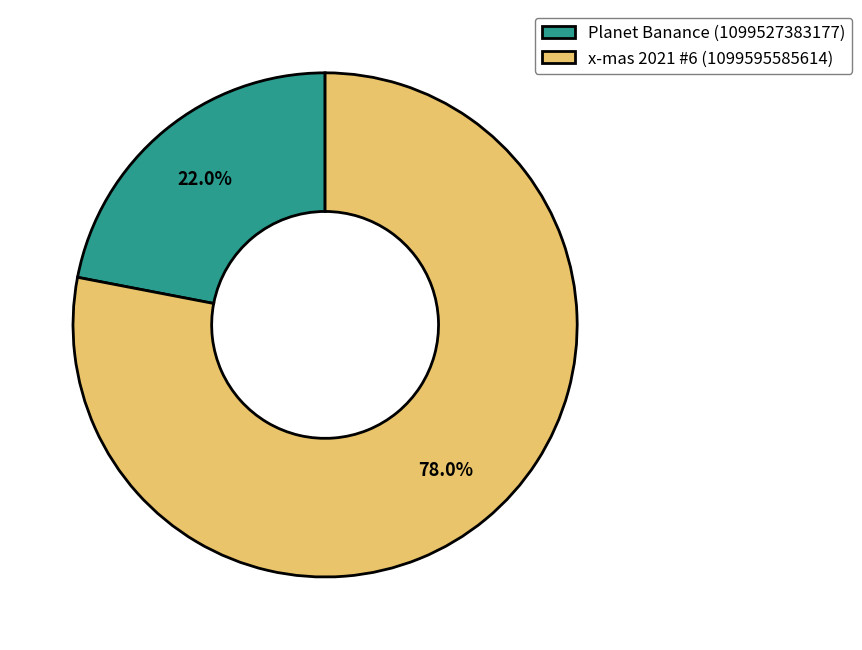

To the nearest percent, what is the average slice percentage?

50%